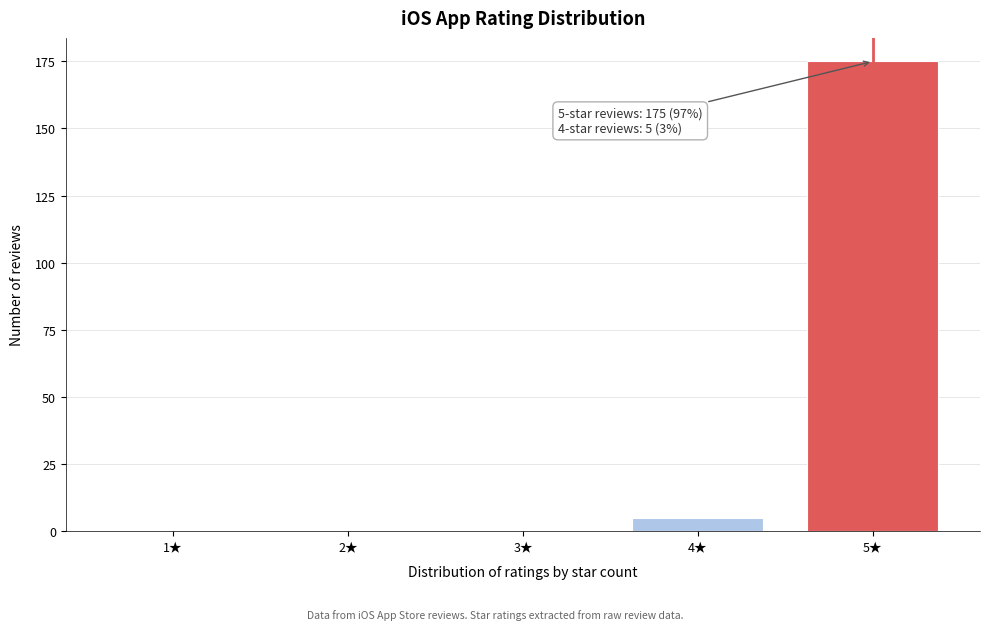

Reading right to left, transcribe all the data shown in this chart.

5★=175	4★=5	3★=0	2★=0	1★=0